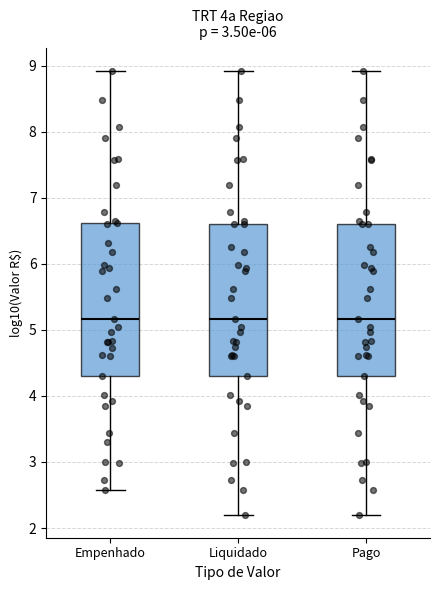

Where is the upper edge of the box for Empenhado on the y-axis? The values are not printed on the chart, so give them approximately, as read against the axis.

6.6